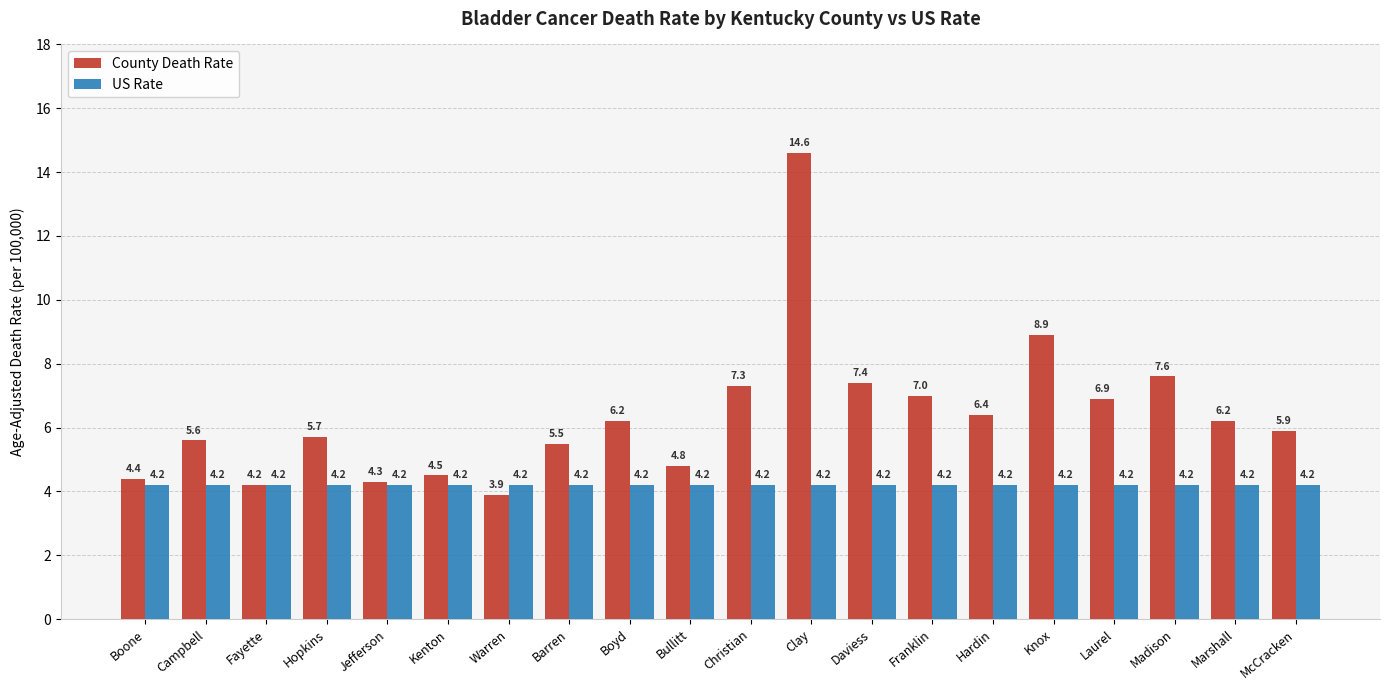

Between Hopkins and Boyd, which series saw the biggest shift?

County Death Rate